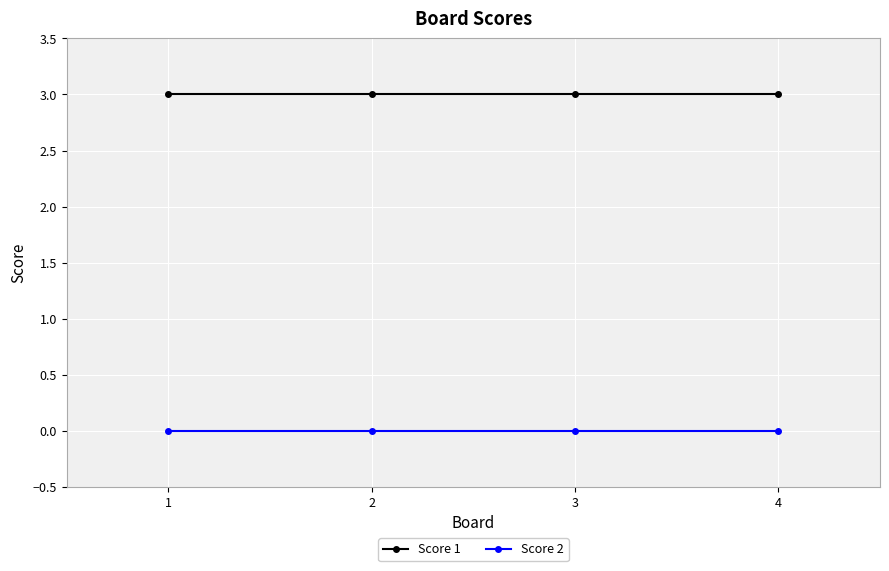

At how many categories does at least one series exceed 2?

4